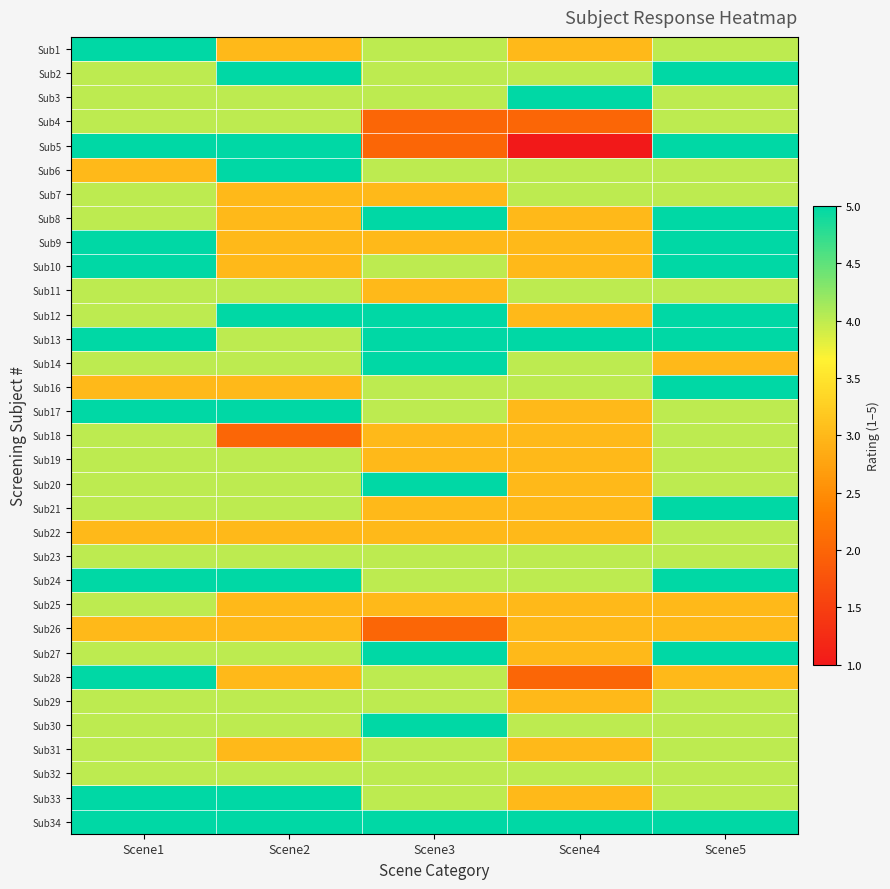

Reading left to right, list all the values displayed in this chart.

Sub1: Scene1=5	Scene2=3	Scene3=4	Scene4=3	Scene5=4
Sub2: Scene1=4	Scene2=5	Scene3=4	Scene4=4	Scene5=5
Sub3: Scene1=4	Scene2=4	Scene3=4	Scene4=5	Scene5=4
Sub4: Scene1=4	Scene2=4	Scene3=2	Scene4=2	Scene5=4
Sub5: Scene1=5	Scene2=5	Scene3=2	Scene4=1	Scene5=5
Sub6: Scene1=3	Scene2=5	Scene3=4	Scene4=4	Scene5=4
Sub7: Scene1=4	Scene2=3	Scene3=3	Scene4=4	Scene5=4
Sub8: Scene1=4	Scene2=3	Scene3=5	Scene4=3	Scene5=5
Sub9: Scene1=5	Scene2=3	Scene3=3	Scene4=3	Scene5=5
Sub10: Scene1=5	Scene2=3	Scene3=4	Scene4=3	Scene5=5
Sub11: Scene1=4	Scene2=4	Scene3=3	Scene4=4	Scene5=4
Sub12: Scene1=4	Scene2=5	Scene3=5	Scene4=3	Scene5=5
Sub13: Scene1=5	Scene2=4	Scene3=5	Scene4=5	Scene5=5
Sub14: Scene1=4	Scene2=4	Scene3=5	Scene4=4	Scene5=3
Sub16: Scene1=3	Scene2=3	Scene3=4	Scene4=4	Scene5=5
Sub17: Scene1=5	Scene2=5	Scene3=4	Scene4=3	Scene5=4
Sub18: Scene1=4	Scene2=2	Scene3=3	Scene4=3	Scene5=4
Sub19: Scene1=4	Scene2=4	Scene3=3	Scene4=3	Scene5=4
Sub20: Scene1=4	Scene2=4	Scene3=5	Scene4=3	Scene5=4
Sub21: Scene1=4	Scene2=4	Scene3=3	Scene4=3	Scene5=5
Sub22: Scene1=3	Scene2=3	Scene3=3	Scene4=3	Scene5=4
Sub23: Scene1=4	Scene2=4	Scene3=4	Scene4=4	Scene5=4
Sub24: Scene1=5	Scene2=5	Scene3=4	Scene4=4	Scene5=5
Sub25: Scene1=4	Scene2=3	Scene3=3	Scene4=3	Scene5=3
Sub26: Scene1=3	Scene2=3	Scene3=2	Scene4=3	Scene5=3
Sub27: Scene1=4	Scene2=4	Scene3=5	Scene4=3	Scene5=5
Sub28: Scene1=5	Scene2=3	Scene3=4	Scene4=2	Scene5=3
Sub29: Scene1=4	Scene2=4	Scene3=4	Scene4=3	Scene5=4
Sub30: Scene1=4	Scene2=4	Scene3=5	Scene4=4	Scene5=4
Sub31: Scene1=4	Scene2=3	Scene3=4	Scene4=3	Scene5=4
Sub32: Scene1=4	Scene2=4	Scene3=4	Scene4=4	Scene5=4
Sub33: Scene1=5	Scene2=5	Scene3=4	Scene4=3	Scene5=4
Sub34: Scene1=5	Scene2=5	Scene3=5	Scene4=5	Scene5=5